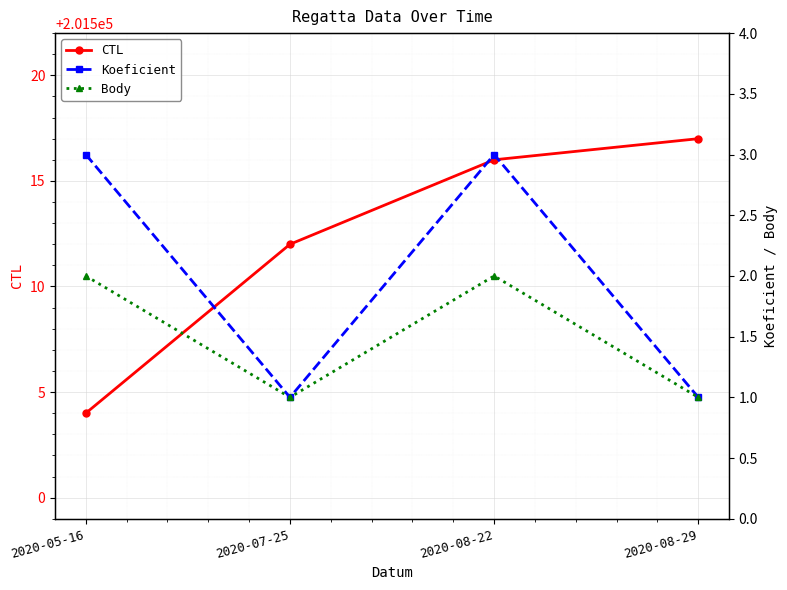

True or false: CTL and Koeficient intersect in this chart.

False